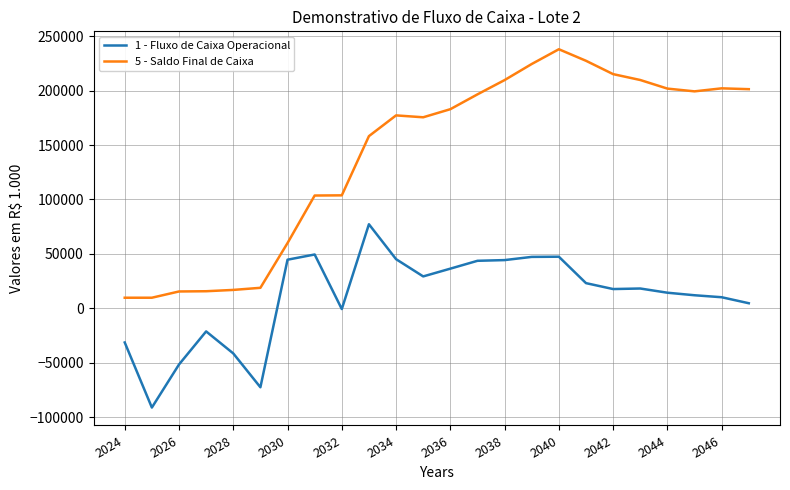

Rank the series by their maximum value, from lowest to highest.

1 - Fluxo de Caixa Operacional, 5 - Saldo Final de Caixa